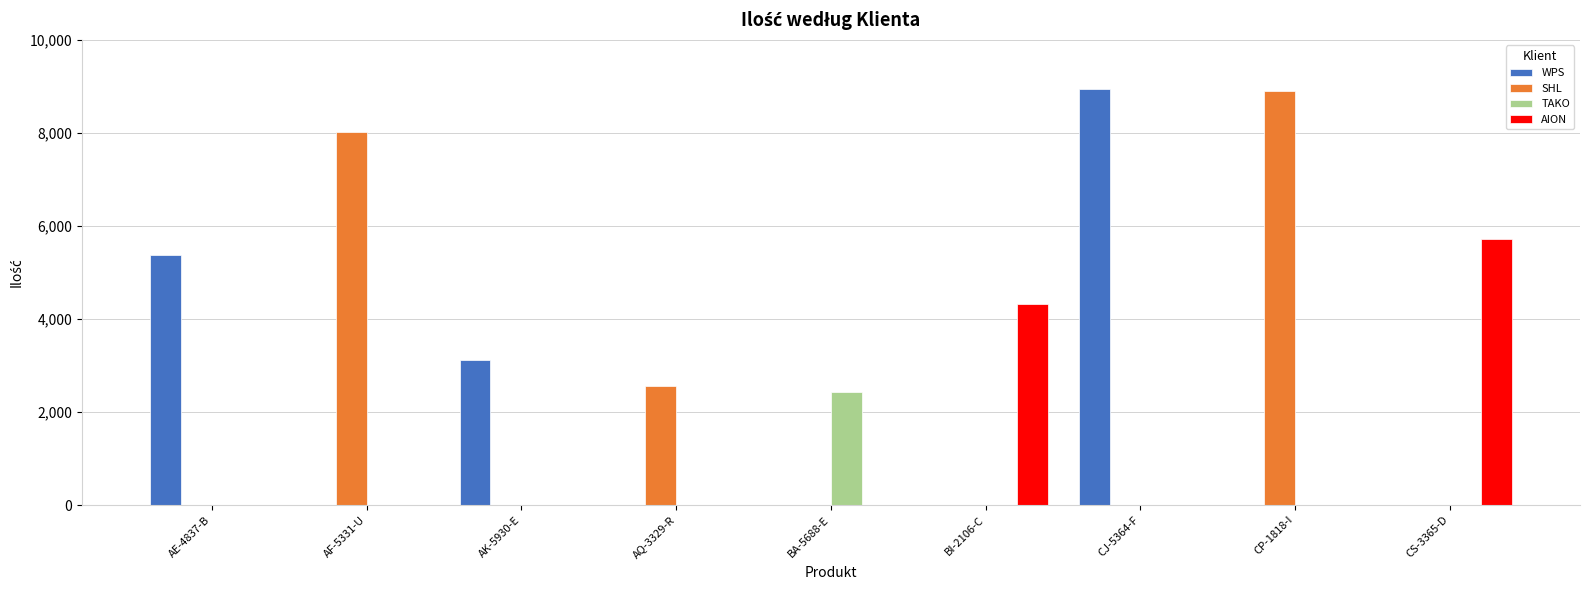

What is the maximum value shown in the chart?

8949